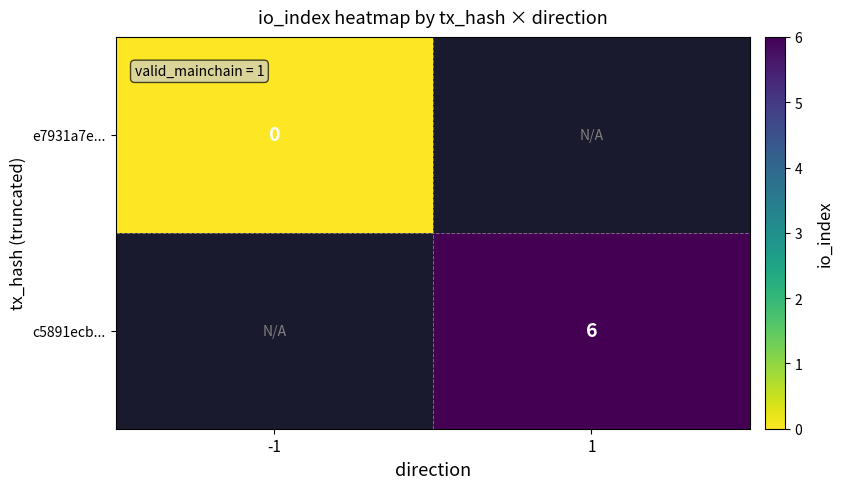

Is it true that c5891ecb... equals 6 at 1?

True